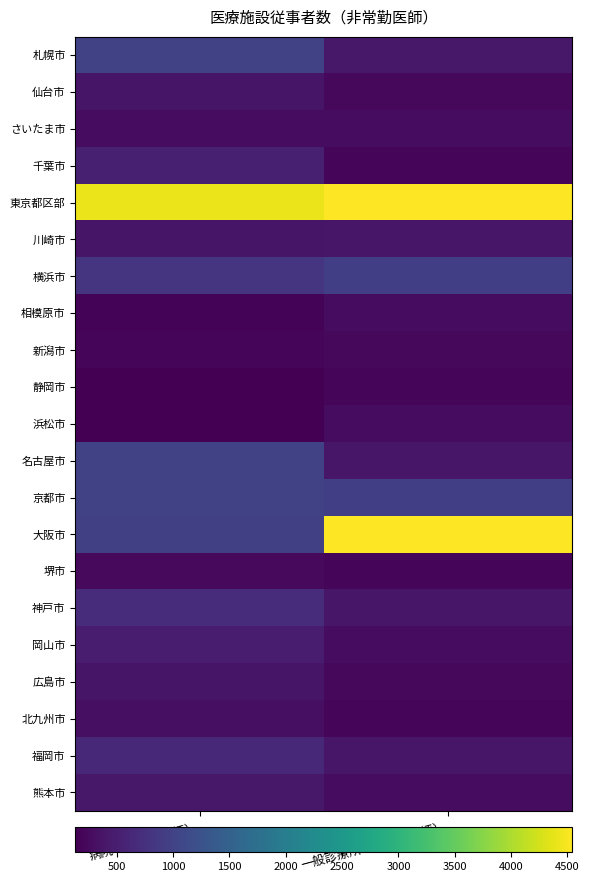

What is the total value across all series at 病院（非常勤医師）?

14539.6